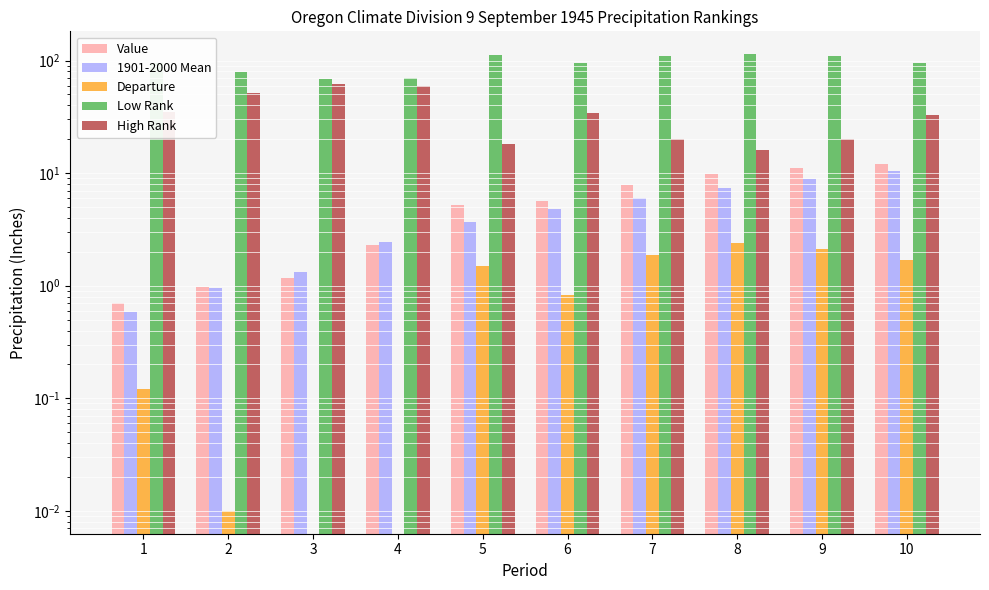

Does the chart contain any negative values?

Yes